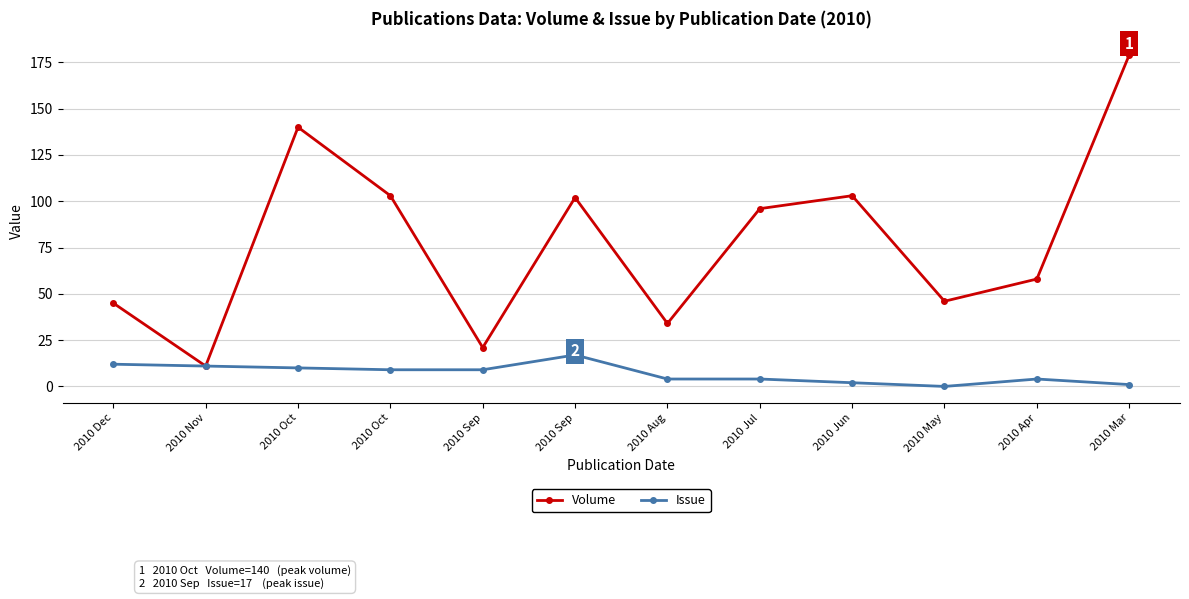

Which series changed the most between 2010 May and 2010 Mar?

Volume